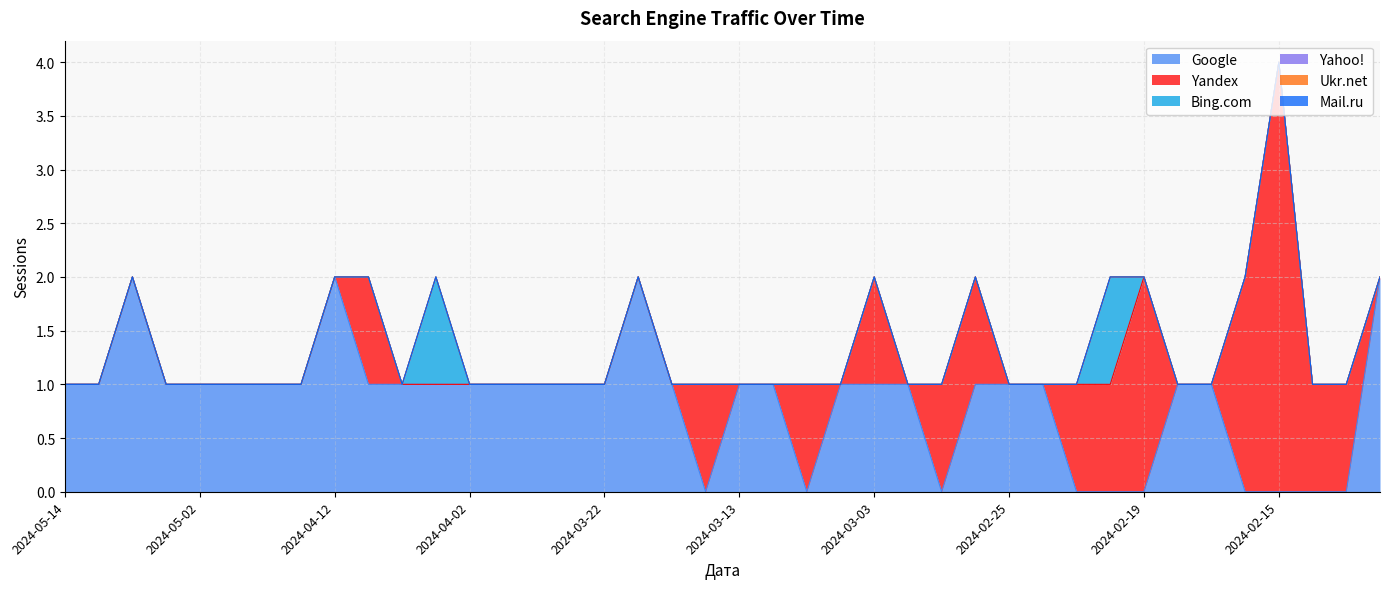

True or false: Ukr.net has more than 1 interior local peaks.

False